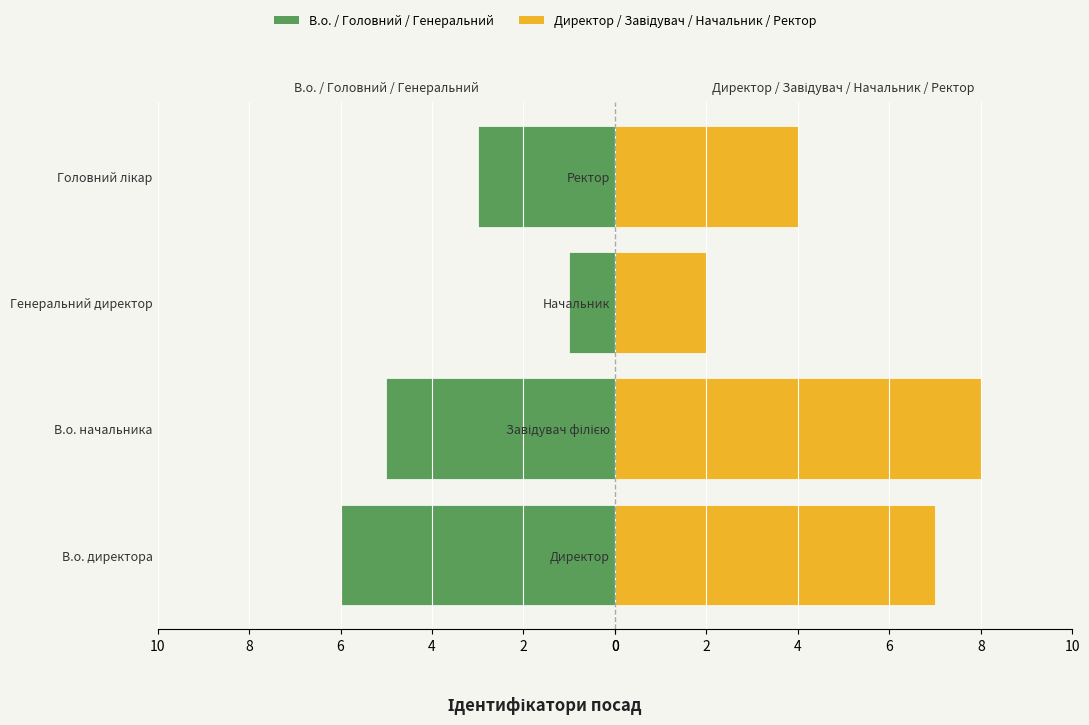

Is the value of Директор / Завідувач / Начальник / Ректор at 6 greater than the value of В.о. / Головний at 10?

Yes